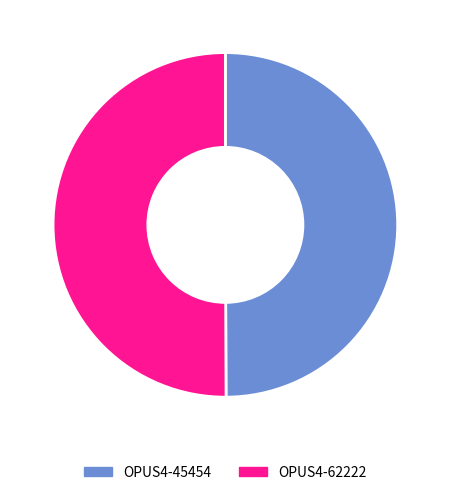

Is the sum of OPUS4-45454 and OPUS4-62222 greater than half?

Yes